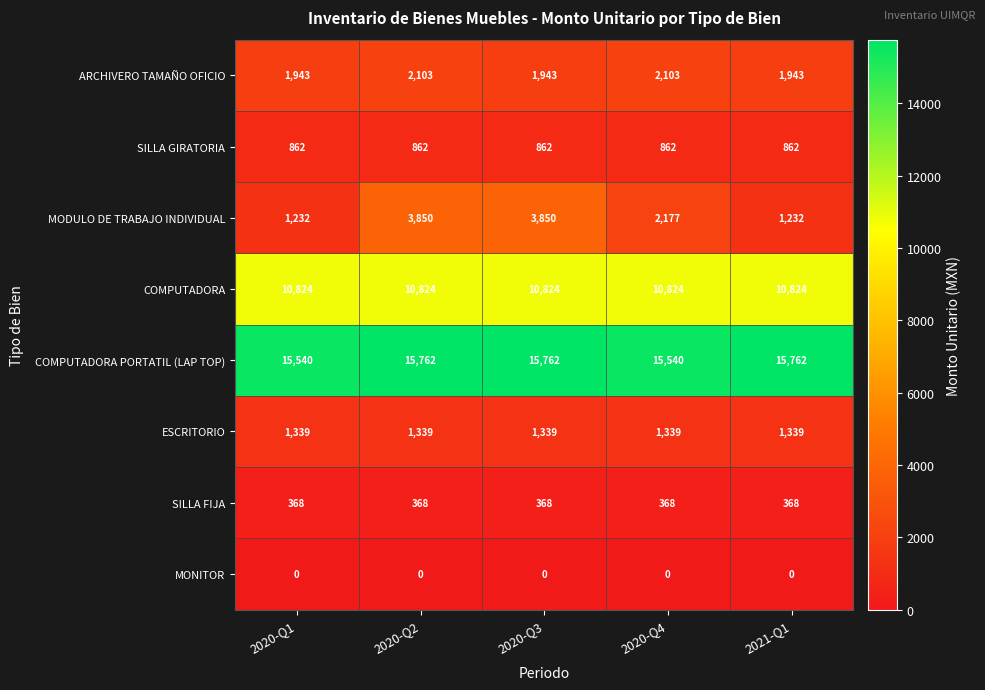

Is it true that COMPUTADORA PORTATIL (LAP TOP) equals 15762 at 2020-Q2?

True